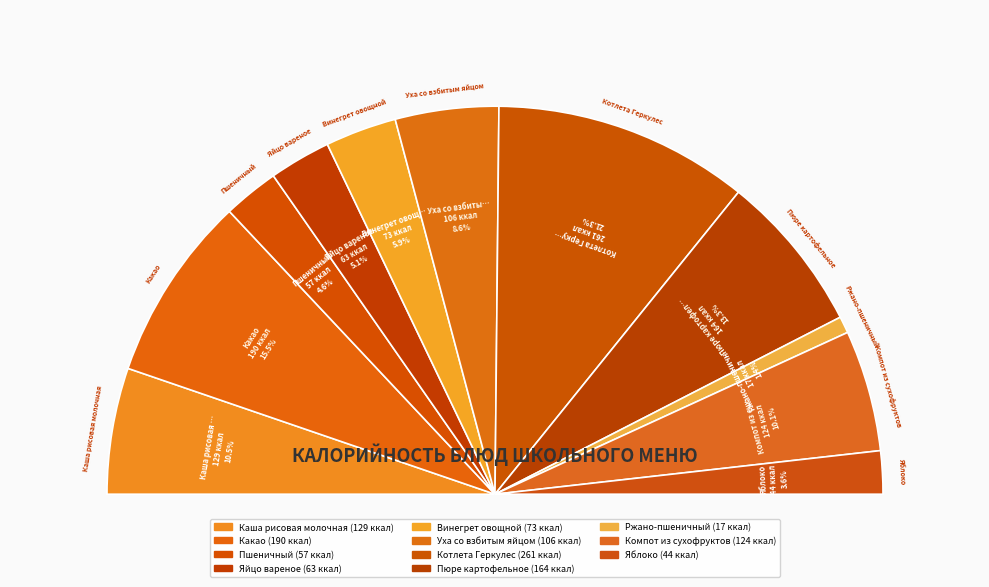

The Уха со взбитым яйцом slice represents 1% of the pie. True or false?

False